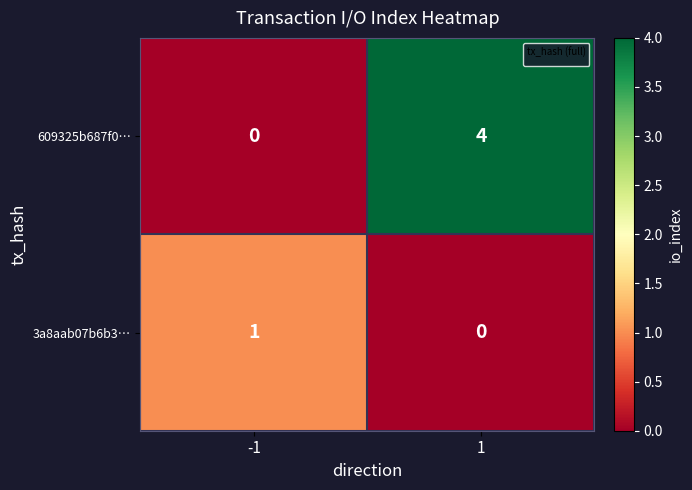

Between 1 and -1, which is larger?

1